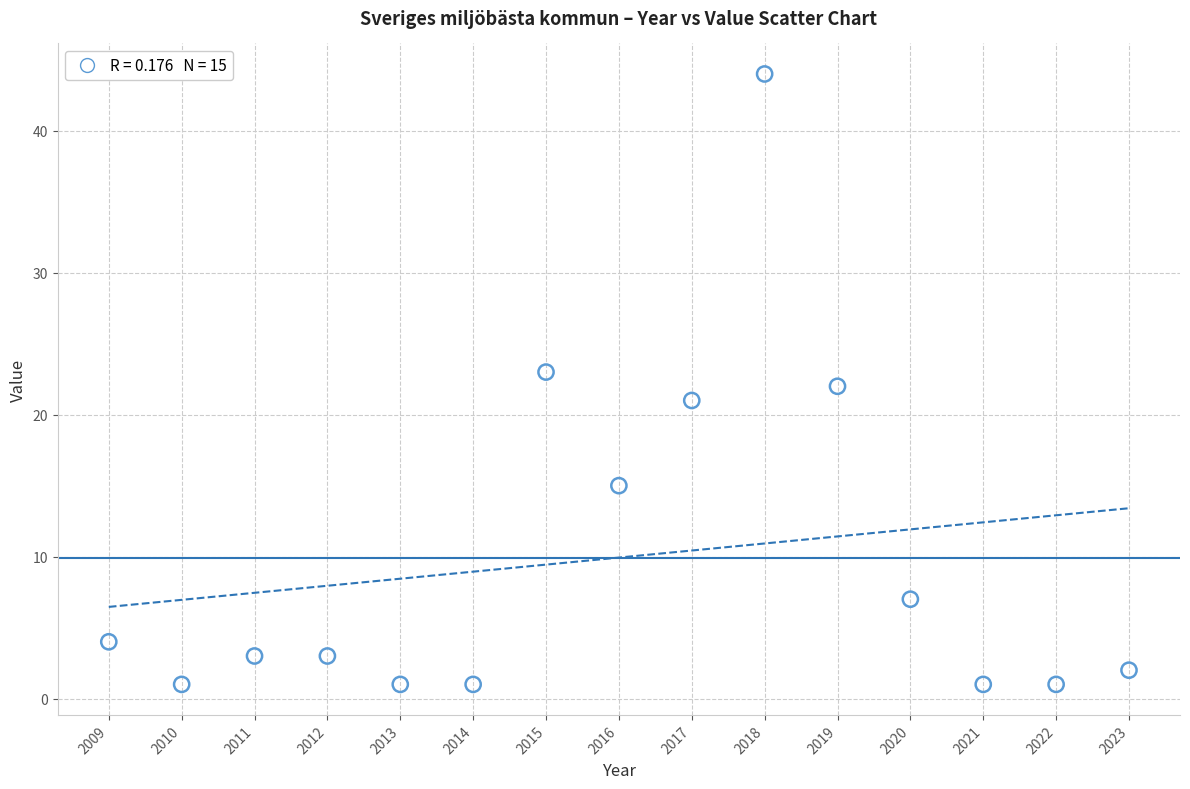

What is the range of Y values (max minus min)?

43